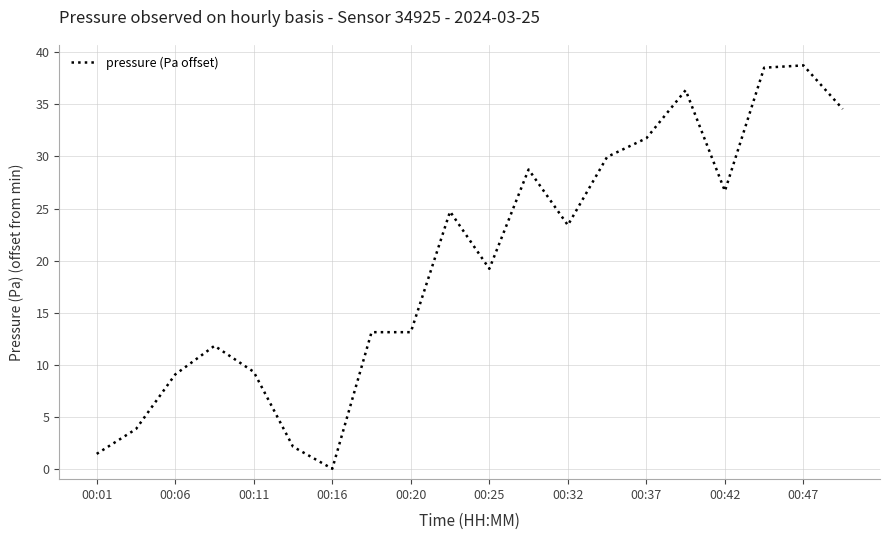

What is the greatest value displayed?

38.8